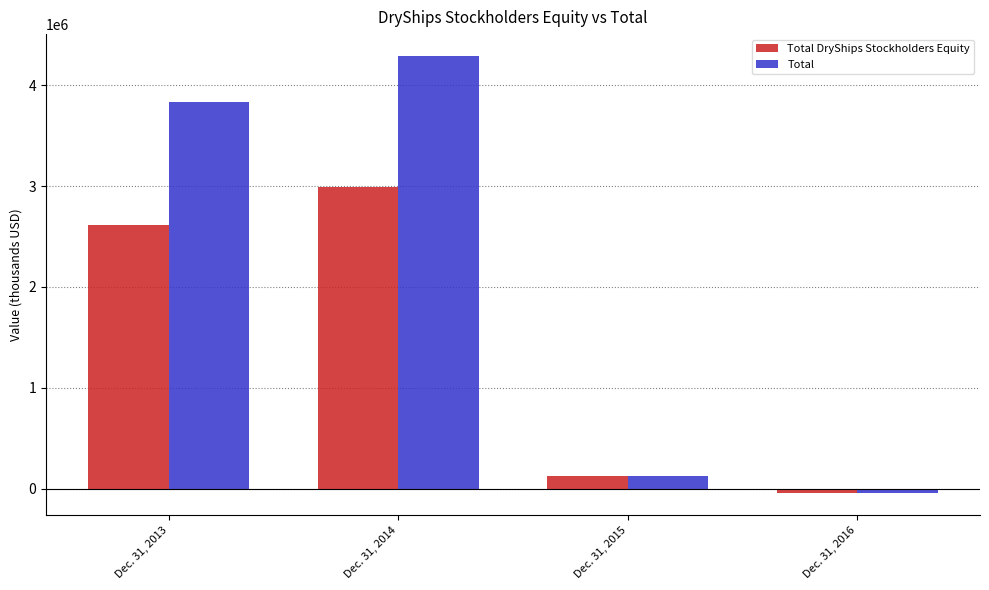

Rank the series by their average value, from lowest to highest.

Total DryShips Stockholders Equity, Total